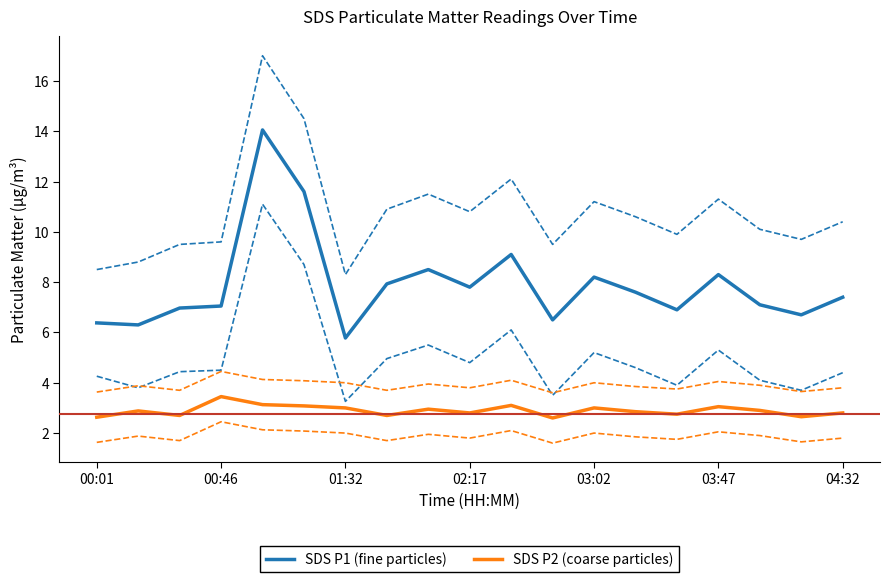

In SDS P2 (coarse particles), how many points are lower than both neighbors (excluding endpoints)?

6